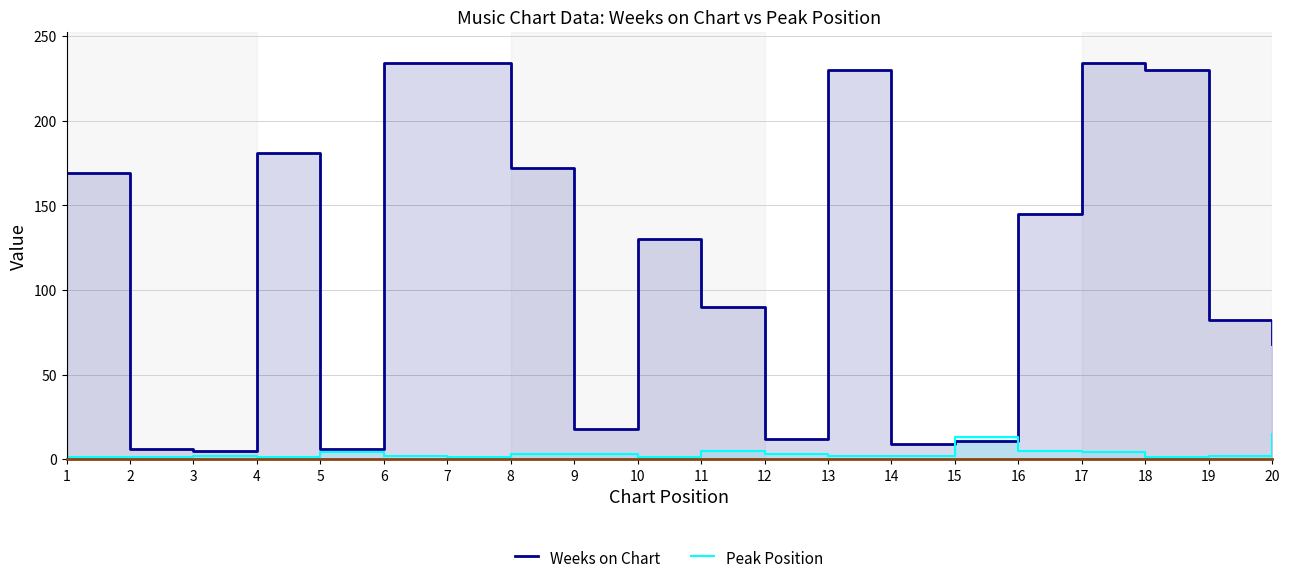

What is the sum of the Weeks on Chart values at 17 and 12?

246